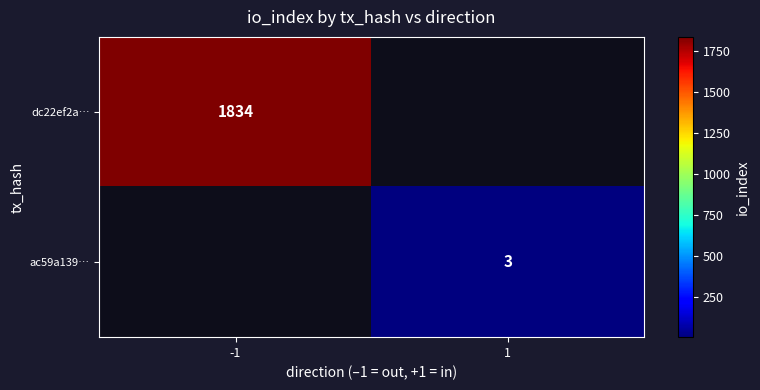

Is it true that ac59a139… equals 5 at 1?

False